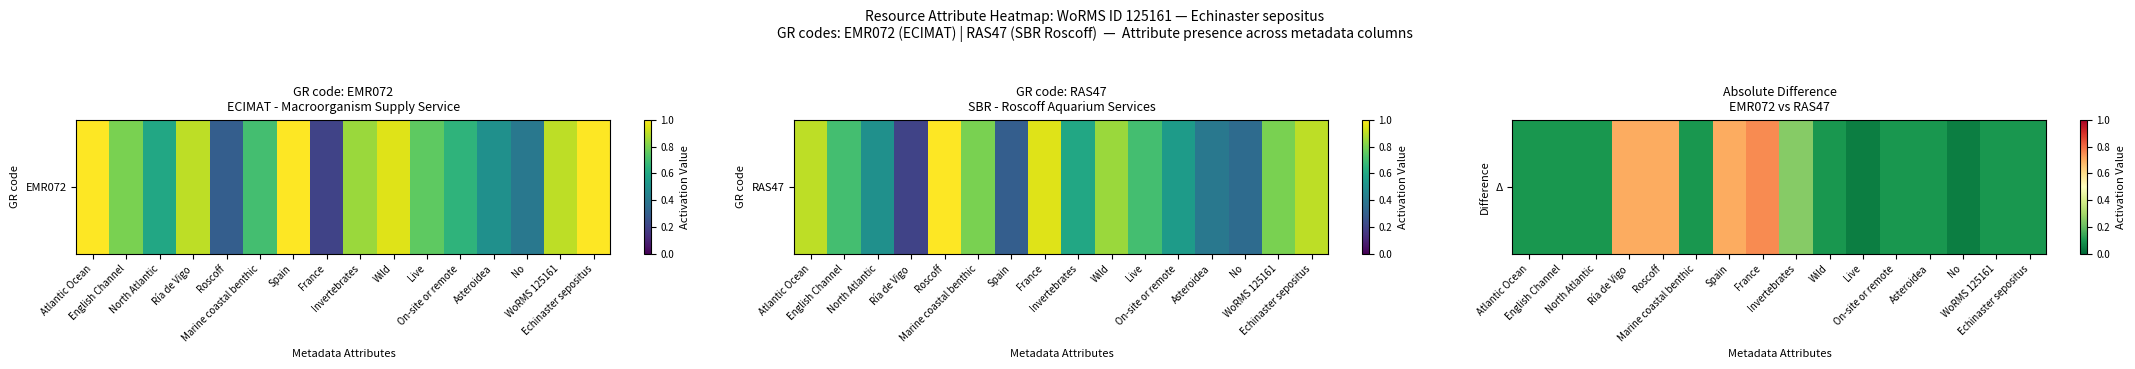

What is the difference between the maximum and minimum values?

0.7